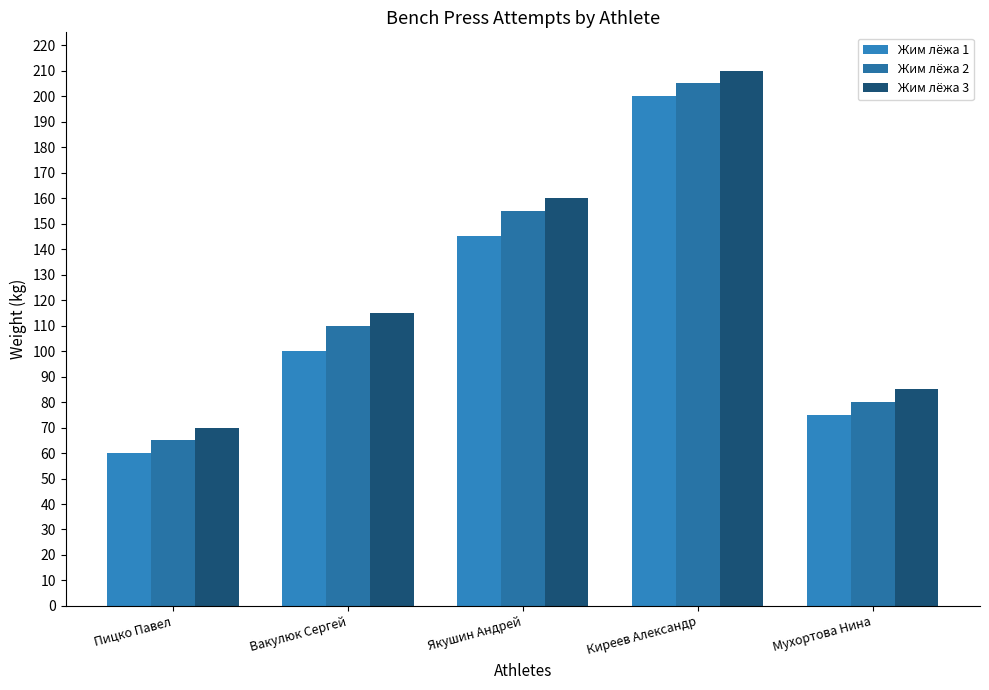

How many bars are there in each group?

3